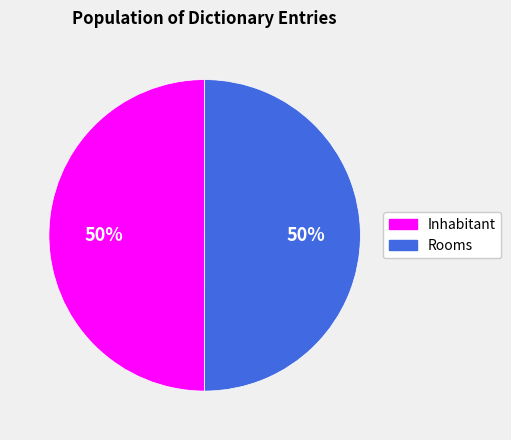

How many segments does this pie chart have?

2